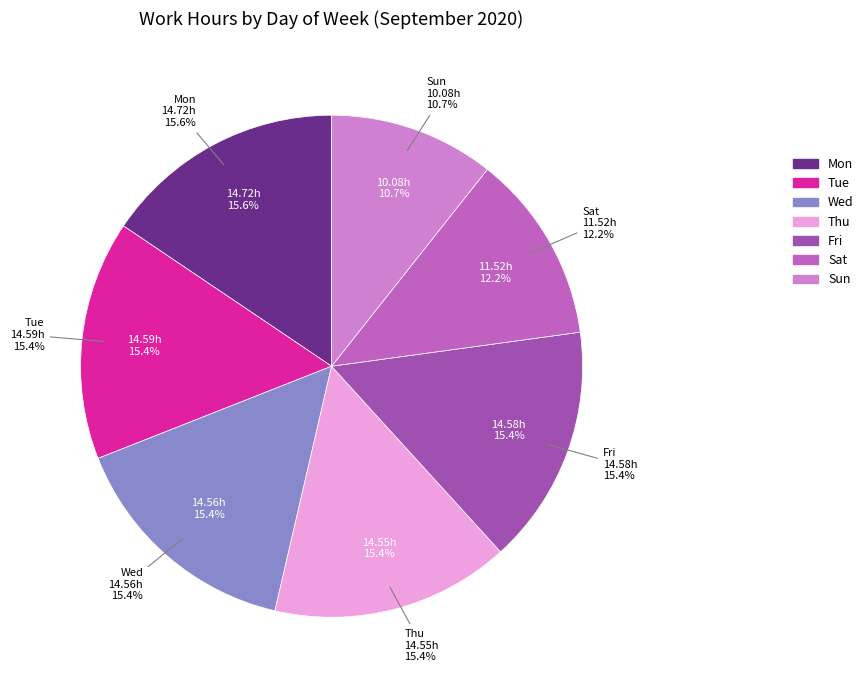

Which has a higher value, Thu or Tue?

Tue